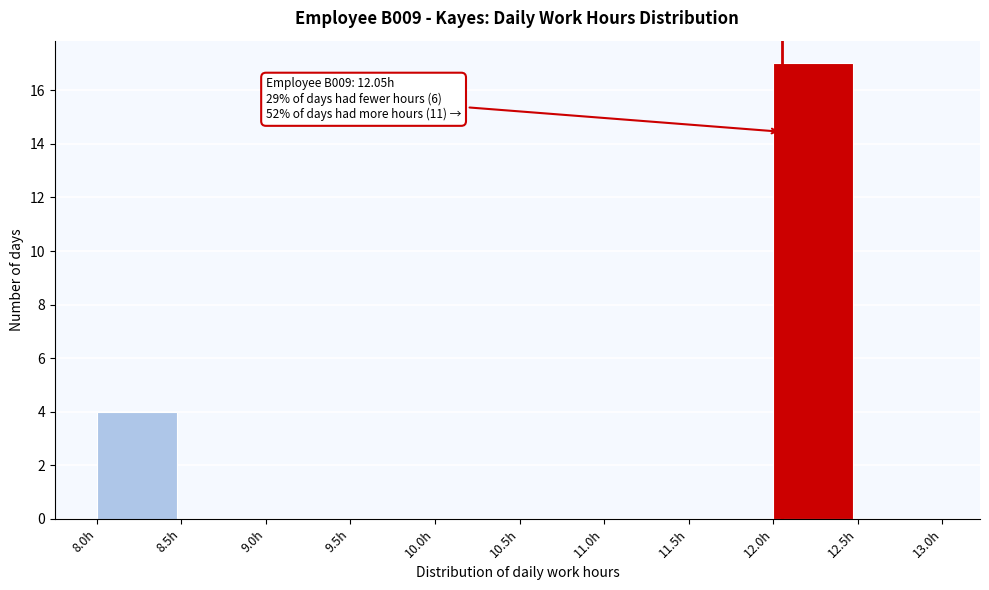

Over which range of the x-axis is the bar tallest?

12.0 to 12.5